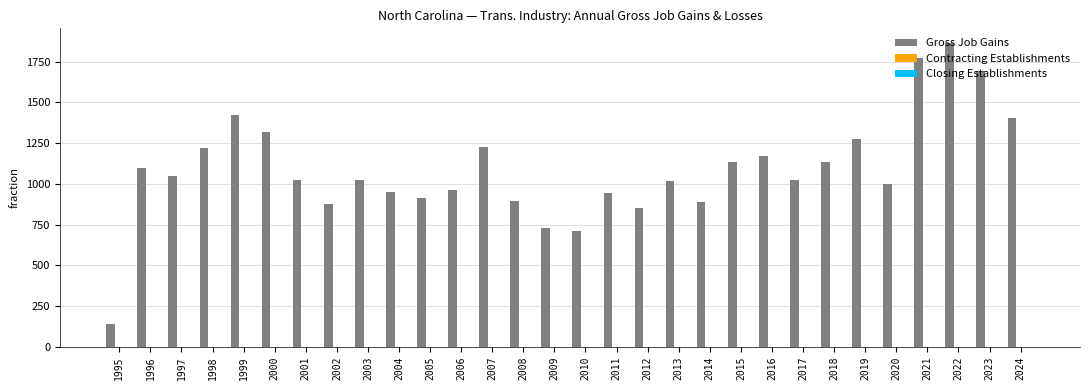

What is the value of the 7th bar from the left?

1027